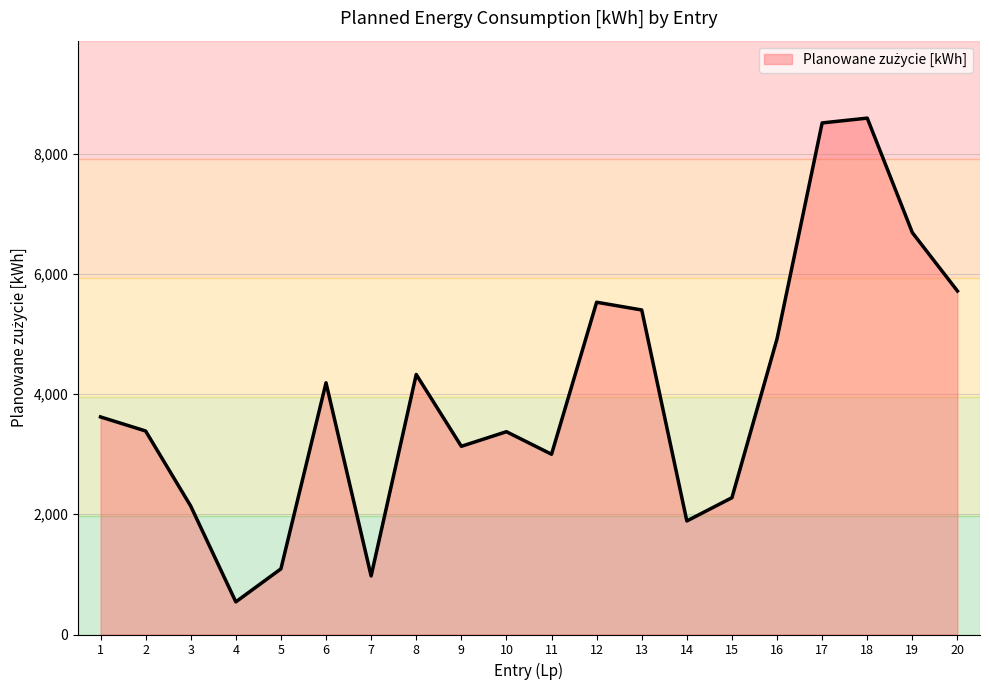

What is the change in value from 12 to 13?

-129